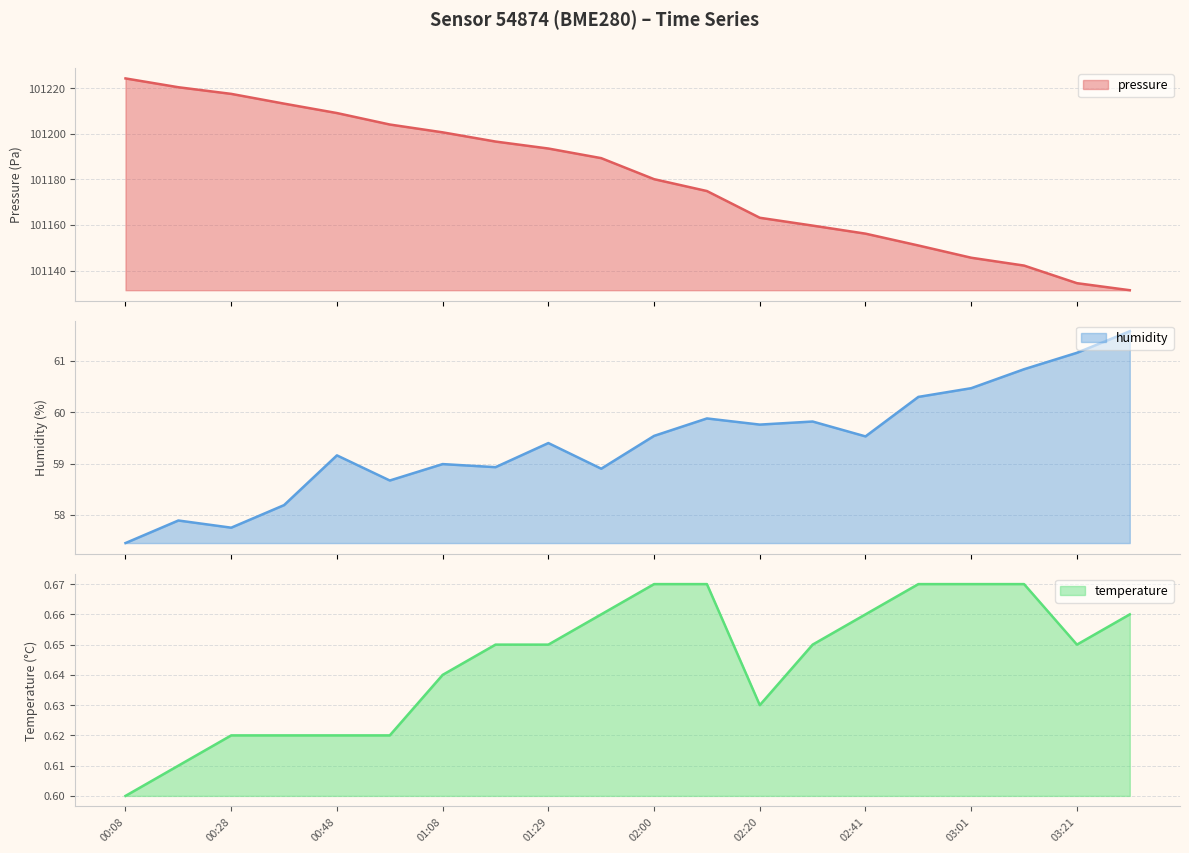

True or false: temperature has more than 1 points higher than both neighbors.

False